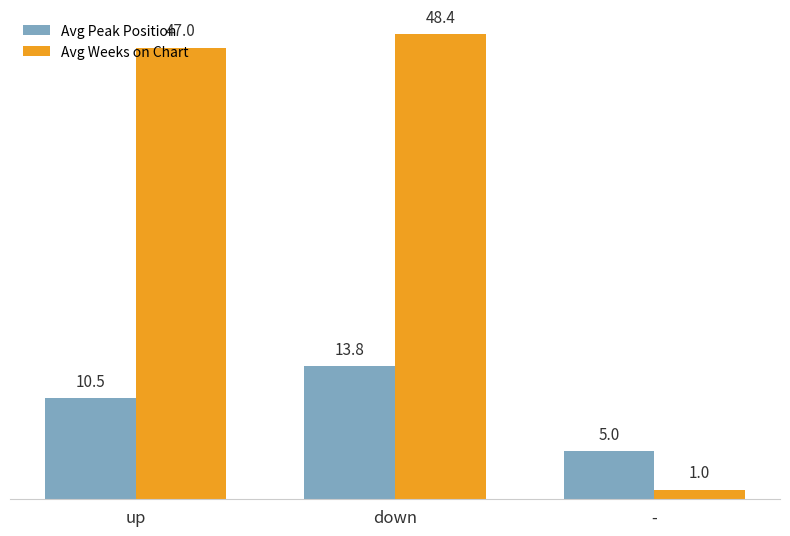

What is the total value across all series at down?

62.2